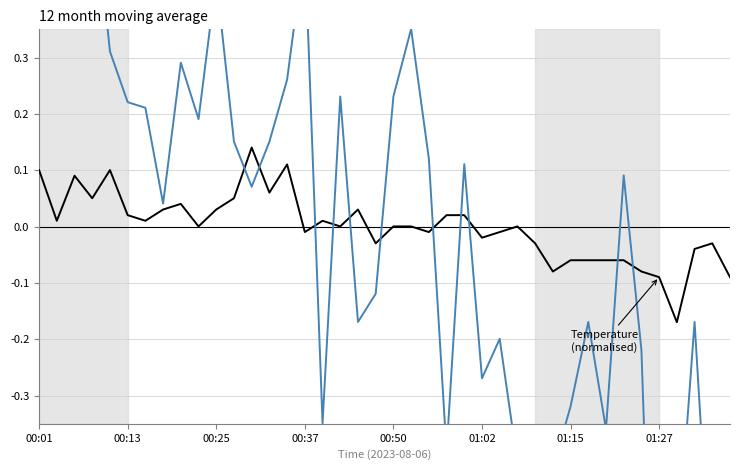

At which label is Temperature (normalised) closest to 0?

9